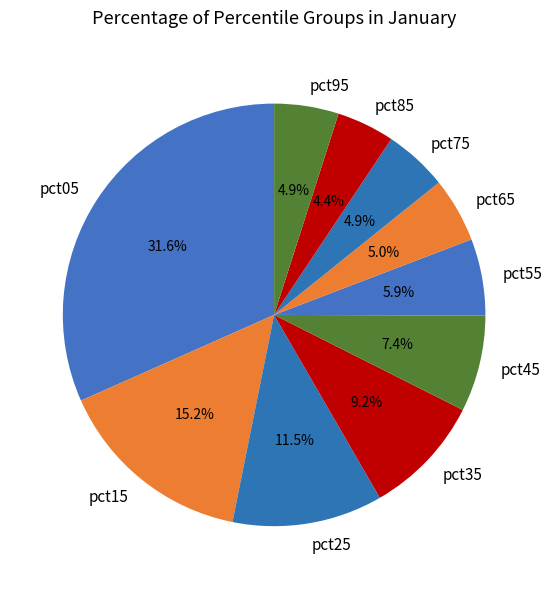

How many segments does this pie chart have?

10